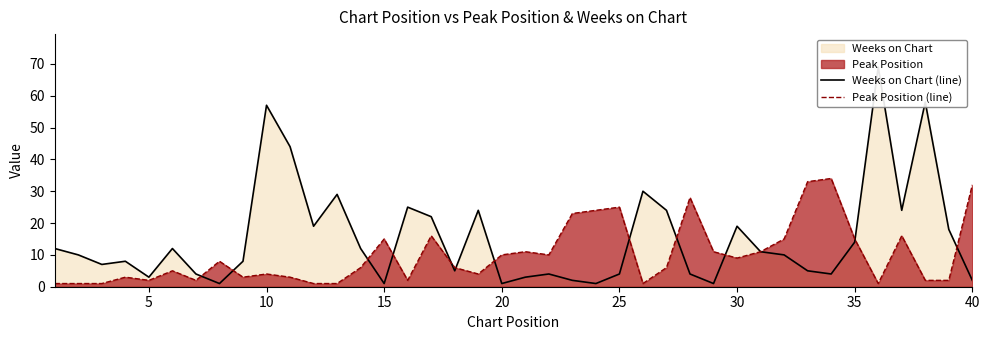

After their last crossing, which series has the higher values: Peak Position (line) or Weeks on Chart (line)?

Peak Position (line)